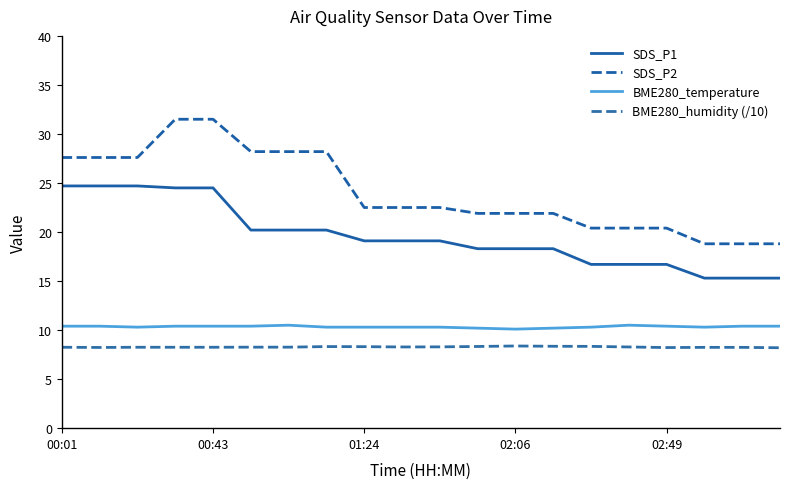

Rank the series by their maximum value, from lowest to highest.

BME280_humidity (/10), BME280_temperature, SDS_P1, SDS_P2